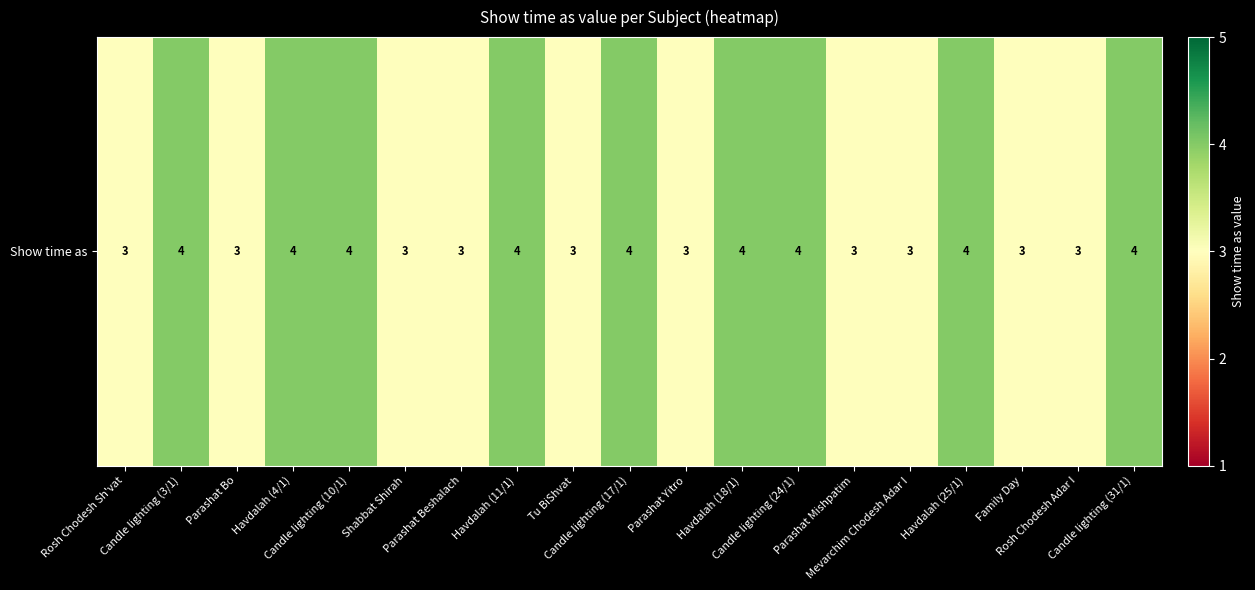

Reading left to right, extract all data points from this chart.

Rosh Chodesh Sh'vat=3	Candle lighting (3/1)=4	Parashat Bo=3	Havdalah (4/1)=4	Candle lighting (10/1)=4	Shabbat Shirah=3	Parashat Beshalach=3	Havdalah (11/1)=4	Tu BiShvat=3	Candle lighting (17/1)=4	Parashat Yitro=3	Havdalah (18/1)=4	Candle lighting (24/1)=4	Parashat Mishpatim=3	Mevarchim Chodesh Adar I=3	Havdalah (25/1)=4	Family Day=3	Rosh Chodesh Adar I=3	Candle lighting (31/1)=4